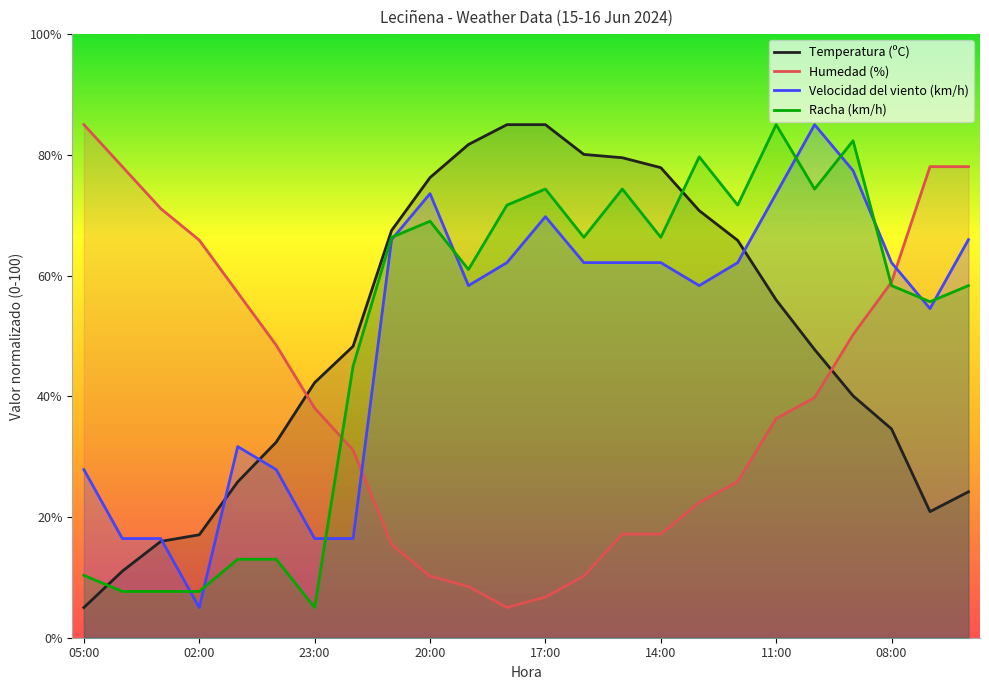

What is the greatest value displayed?

85.0